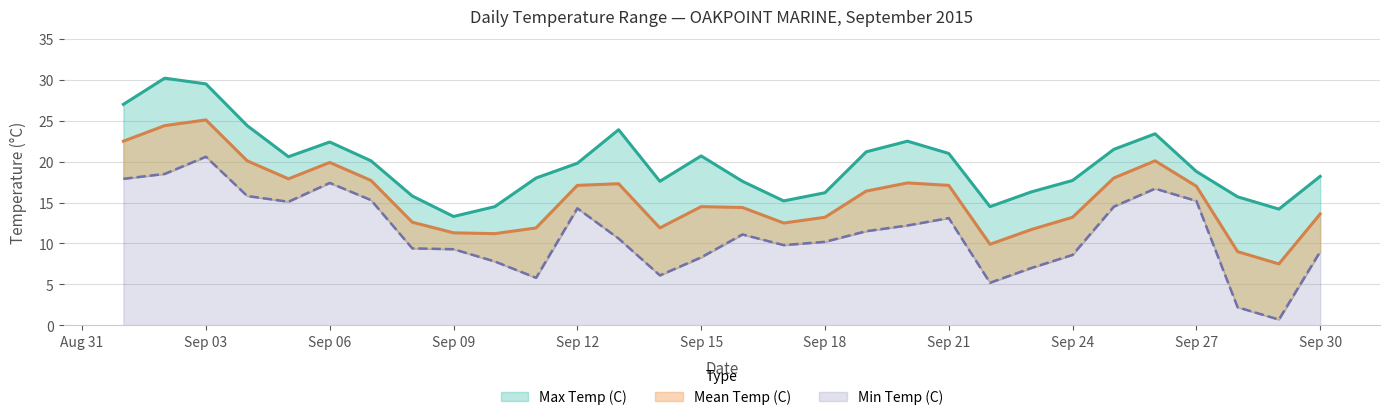

True or false: Max Temp (C) has more than 0 points higher than both neighbors.

True